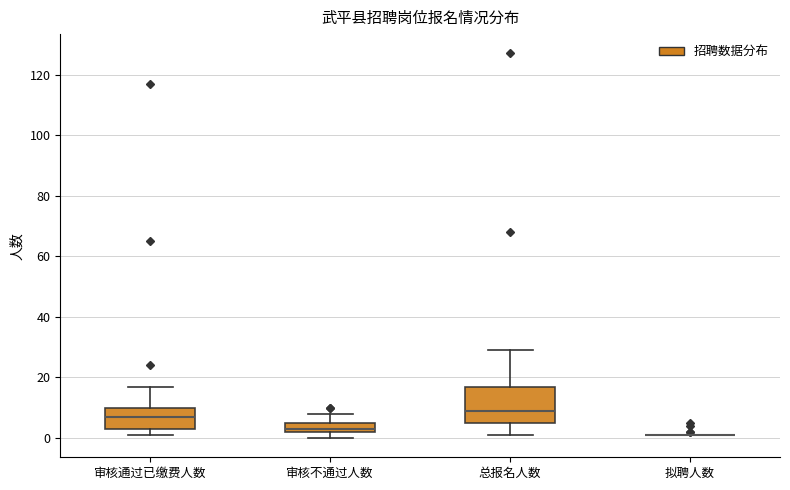

Reading left to right, transcribe this box plot: for each box, give where its median line is, the range the box spans, and where its two whiskers end, as read against the y-axis. The values are not printed on the chart, so give them approximately, as read against the axis.

审核通过已缴费人数: median 8, box 4 to 10, whiskers 2 to 18
审核不通过人数: median 4, box 2 to 6, whiskers 0 to 8
总报名人数: median 10, box 6 to 18, whiskers 2 to 30
拟聘人数: box collapsed to a line at 2, whiskers 2 to 2